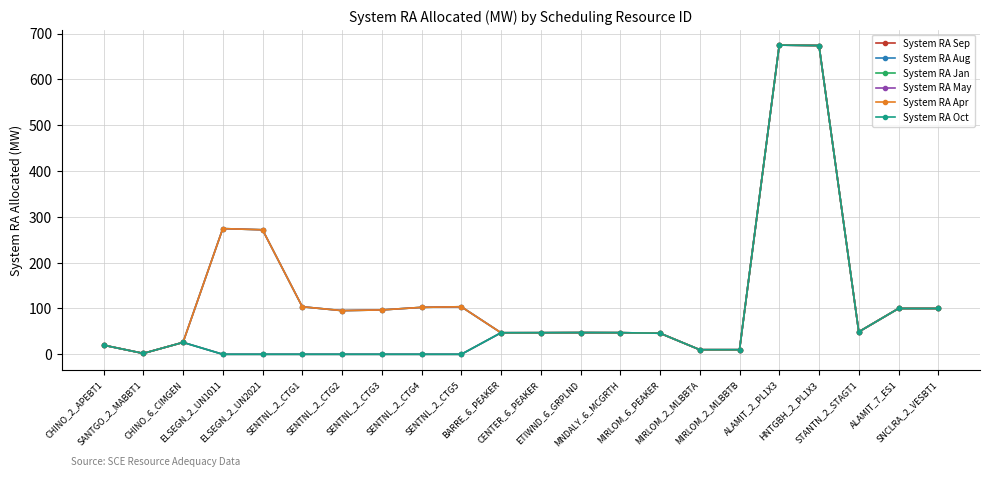

How many interior local peaks does the System RA Sep series have?

2